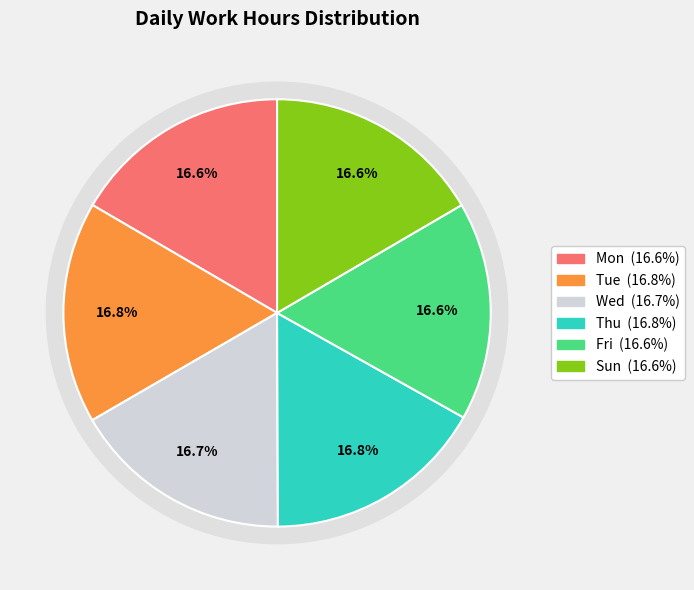

What is the change in value from Wed to Sun?

-0.1